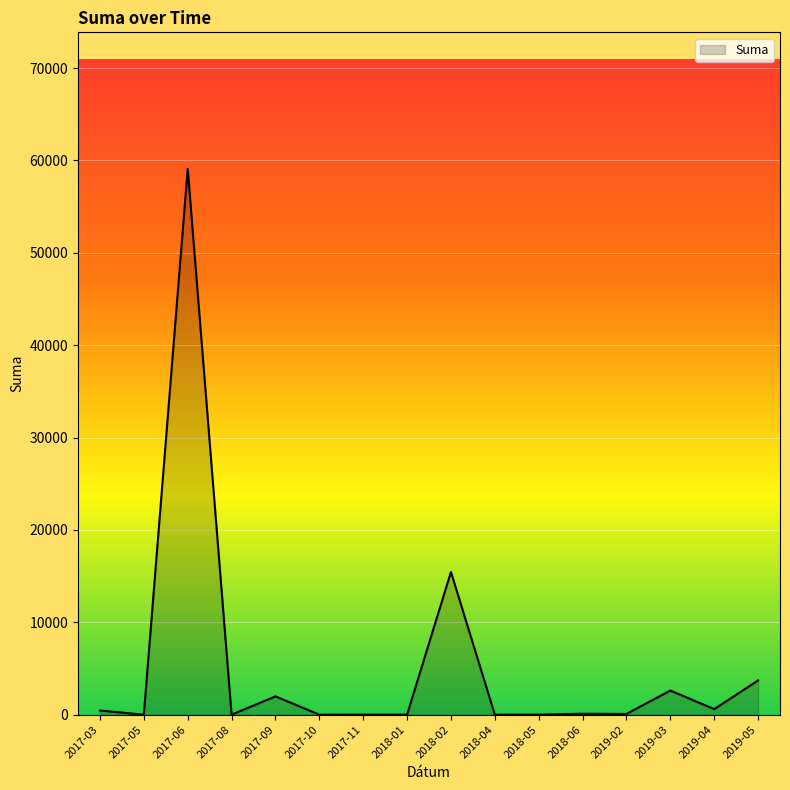

What is the difference between the values at 2017-06 and 2018-02?

43650.0